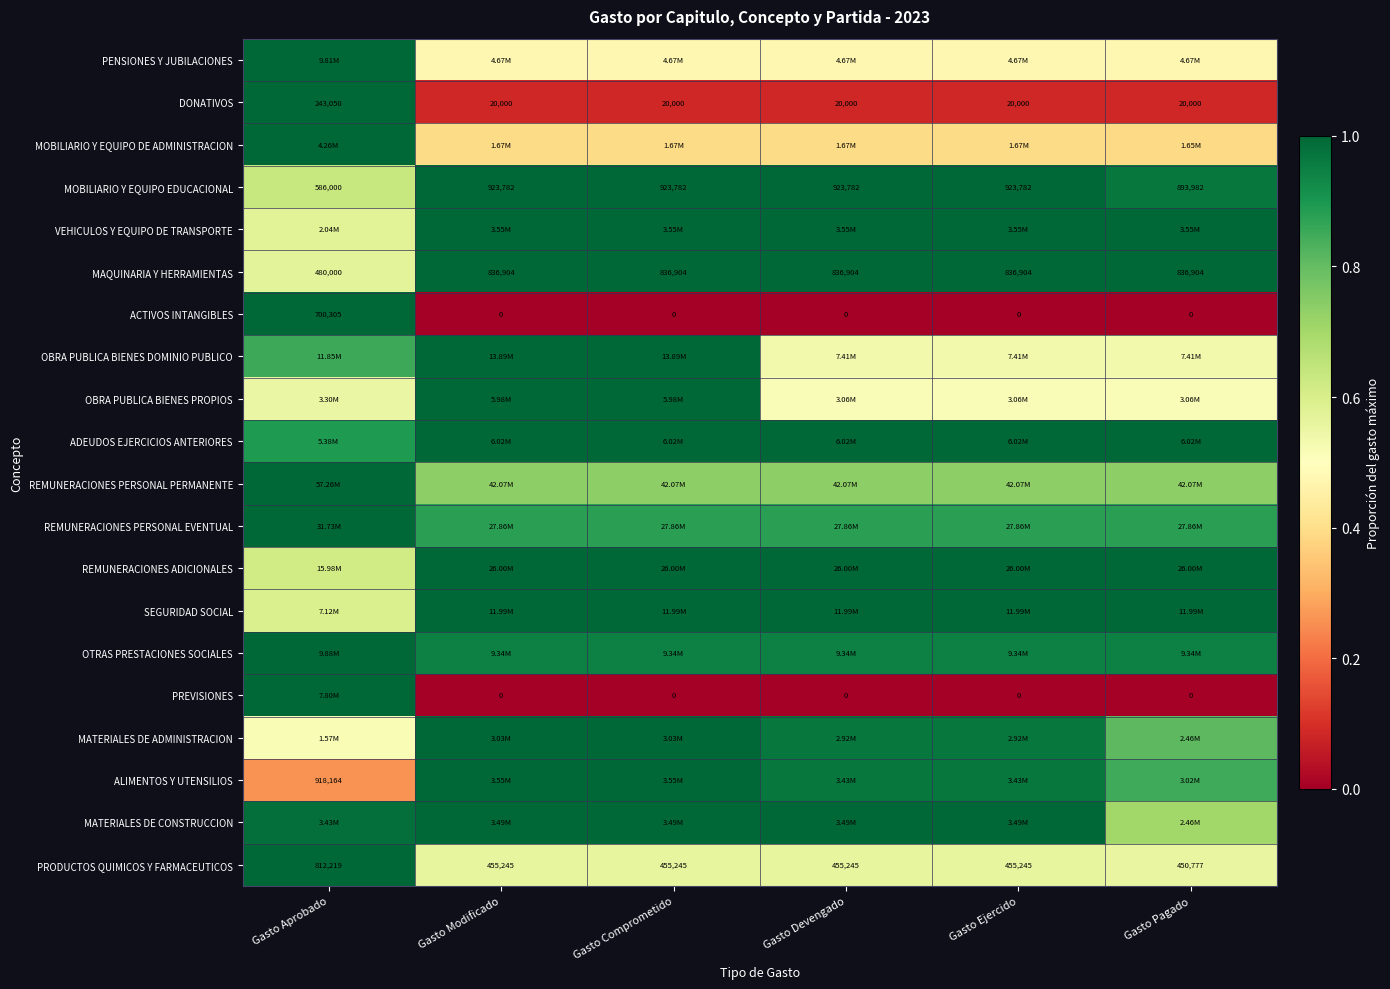

At how many categories does at least one series exceed 0?

6